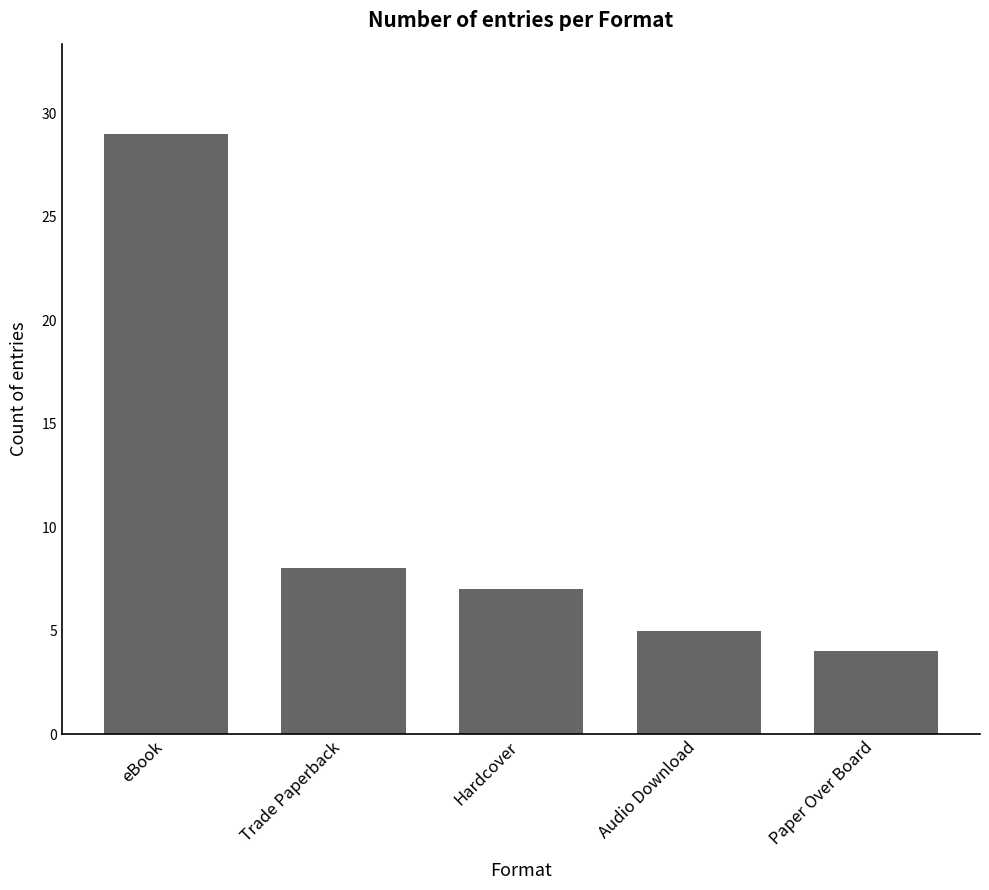

Reading right to left, what are all the values shown in this chart?

Paper Over Board=4	Audio Download=5	Hardcover=7	Trade Paperback=8	eBook=29